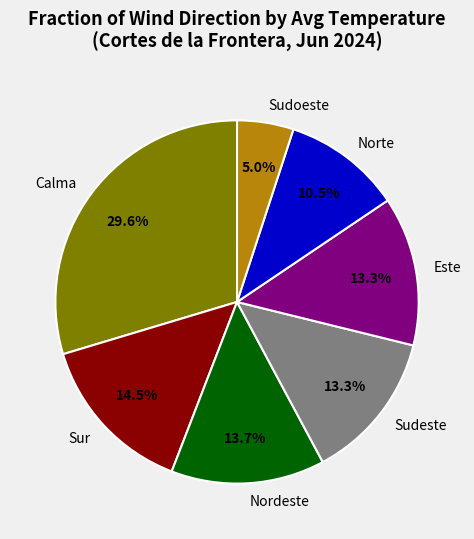

Does any single category account for the majority?

No